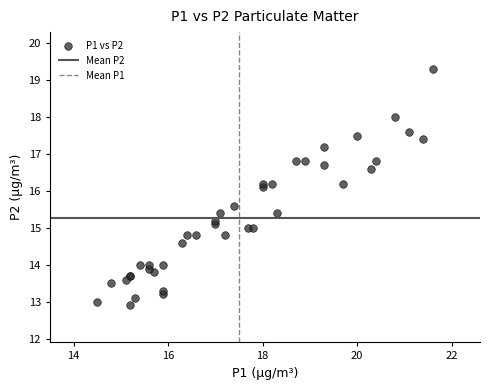

What Y value in the scatter plot is closest to 16?

16.1